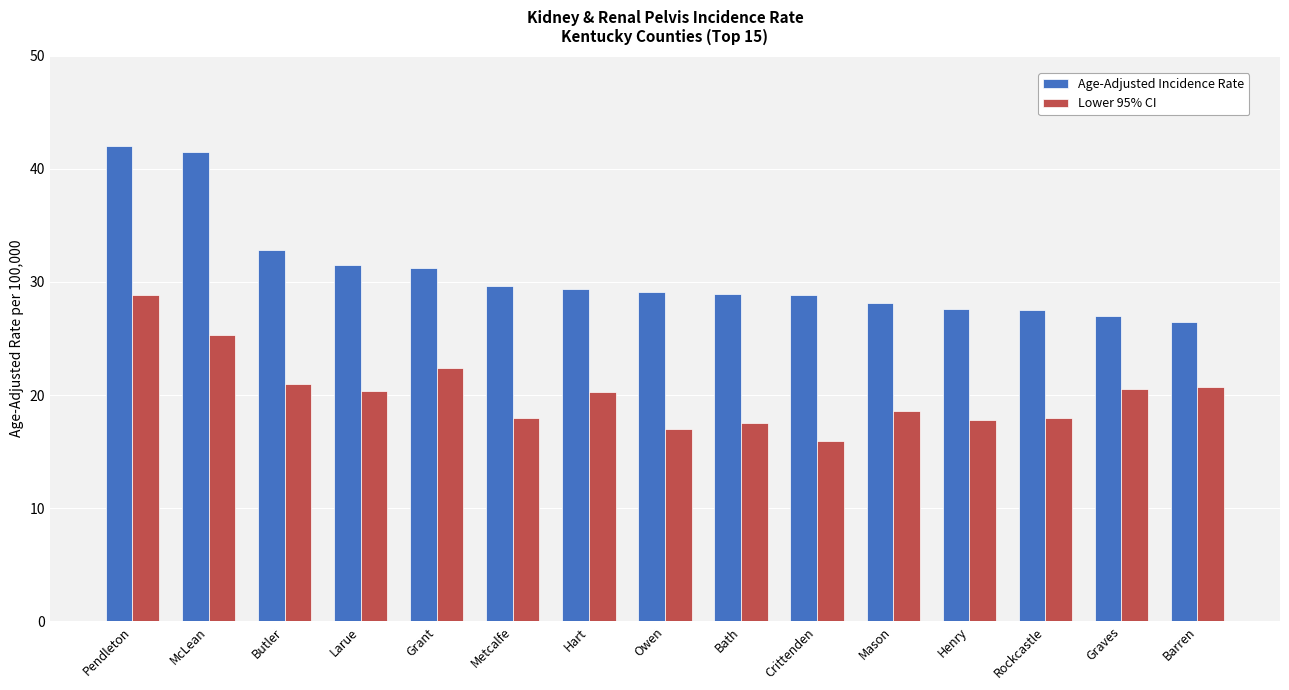

Is the value of Lower 95% CI at Bath greater than the value of Age-Adjusted Incidence Rate at Mason?

No